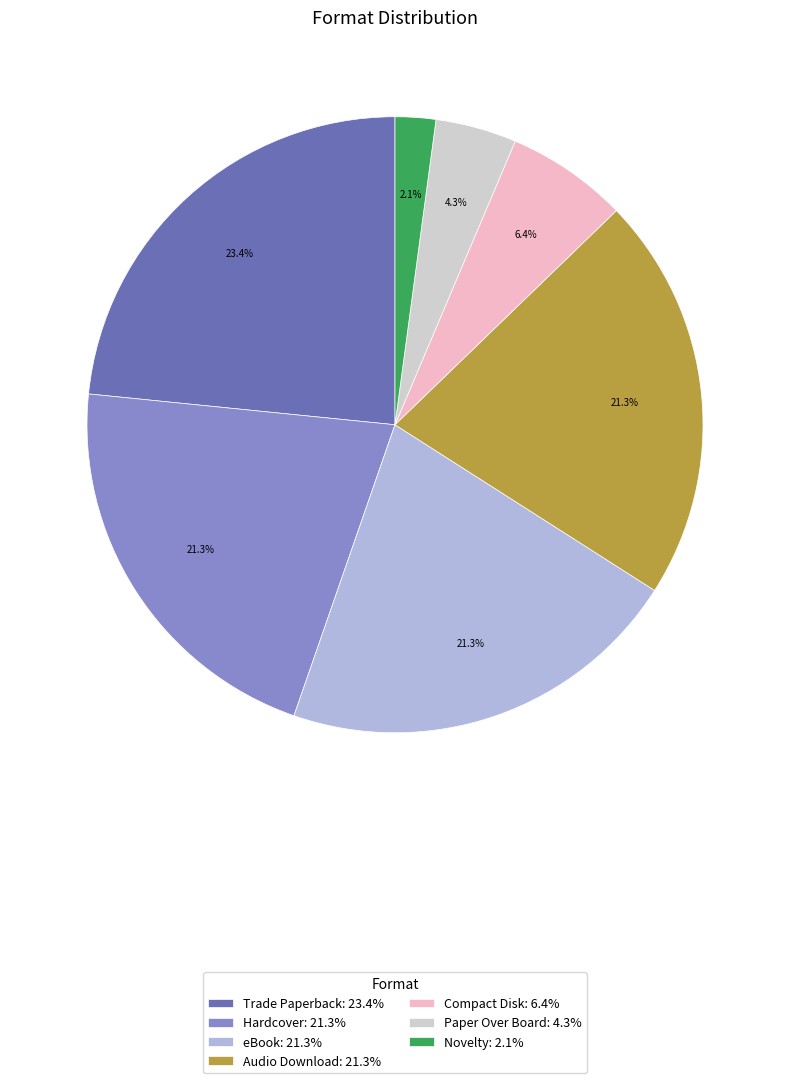

Which has a higher value, Paper Over Board: 4.3% or Compact Disk: 6.4%?

Compact Disk: 6.4%